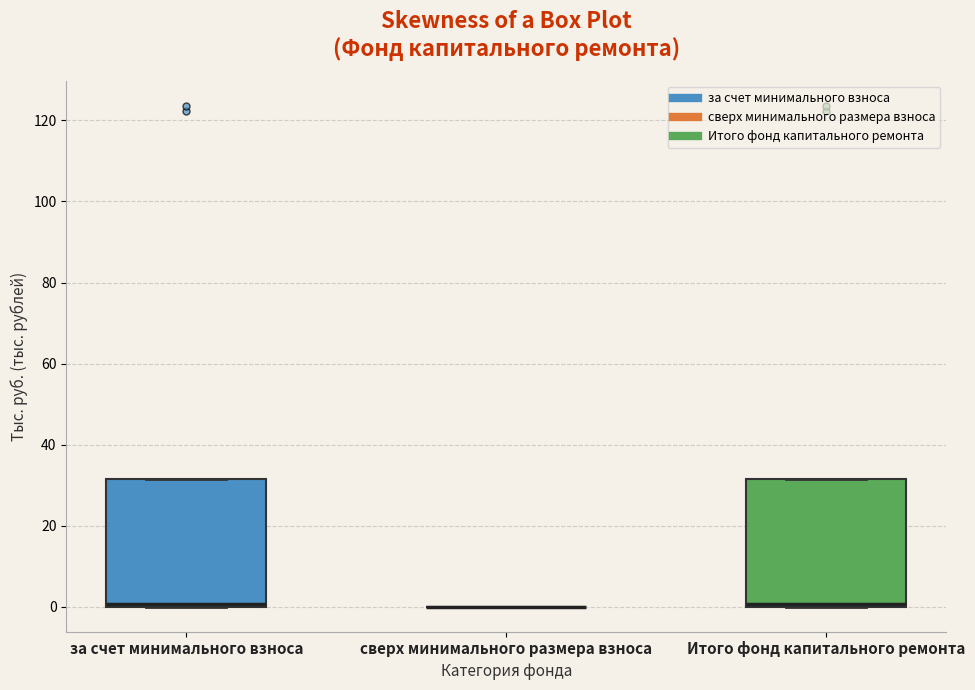

Reading left to right, read every box against the y-axis: the position of its median line, the range the box covers, and the ends of its whiskers. The values are not printed on the chart, so give them approximately, as read against the axis.

за счет минимального взноса: median 0 (just above the box's lower edge), box 0 to 32, whiskers 0 to 32
сверх минимального размера взноса: box collapsed to a line at 0, whiskers 0 to 0
Итого фонд капитального ремонта: median 0 (just above the box's lower edge), box 0 to 32, whiskers 0 to 32